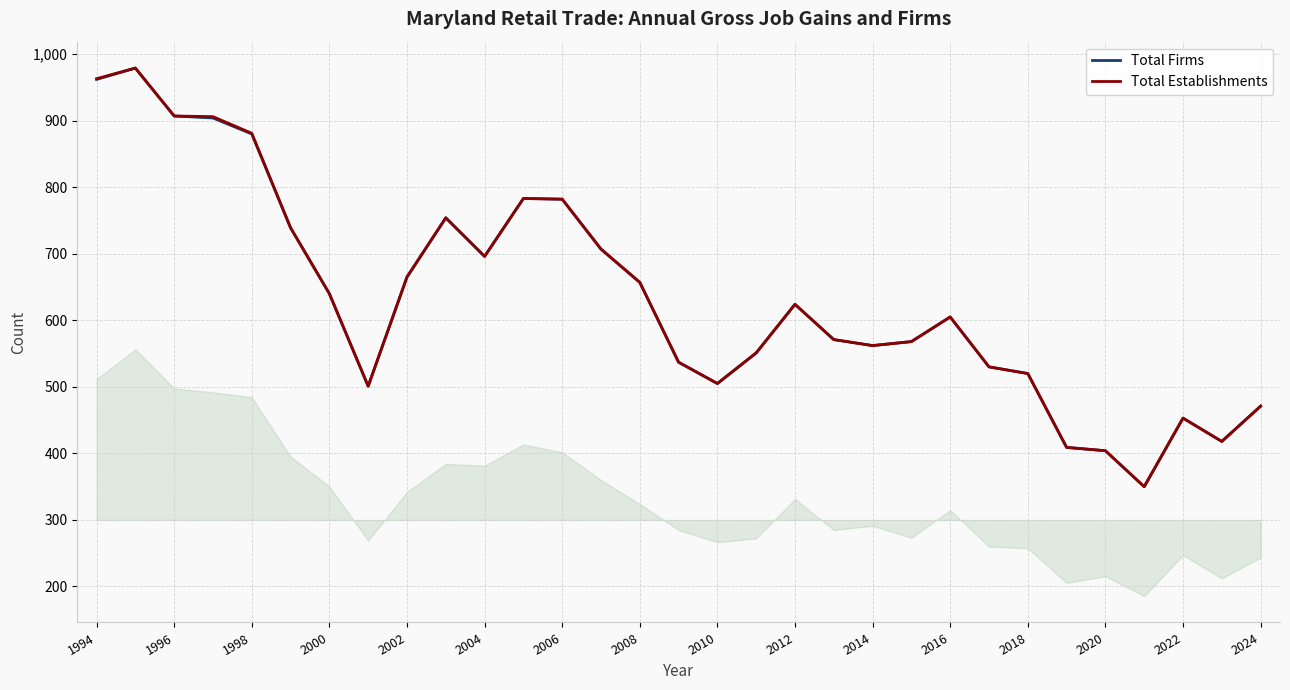

Is the value of Total Firms at 1998 greater than the value of Total Establishments at 2012?

Yes